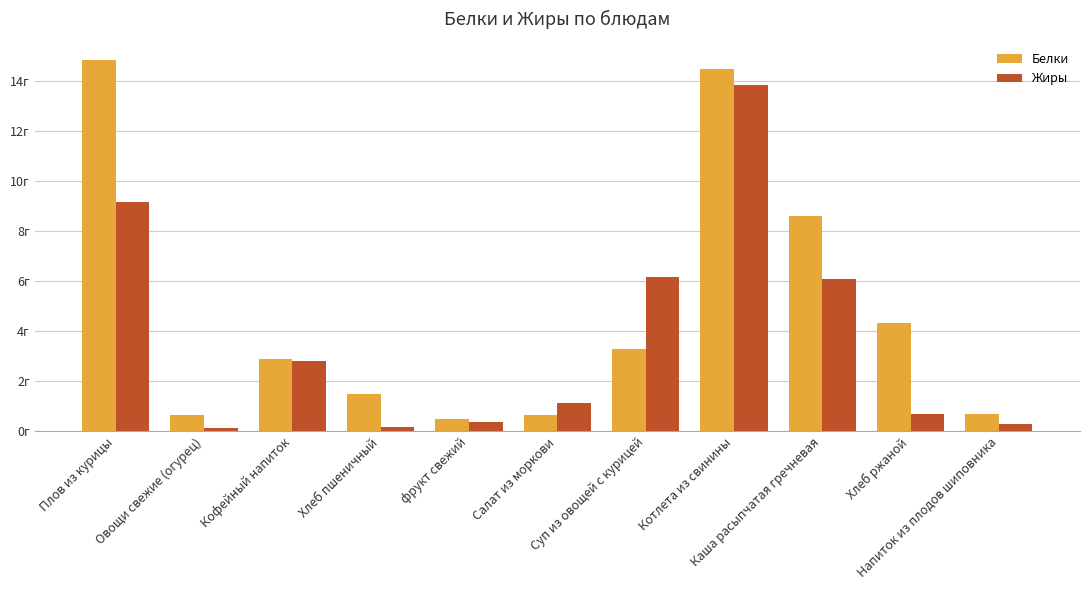

What is the difference between the Белки values at Котлета из свинины and Суп из овощей с курицей?

11.2